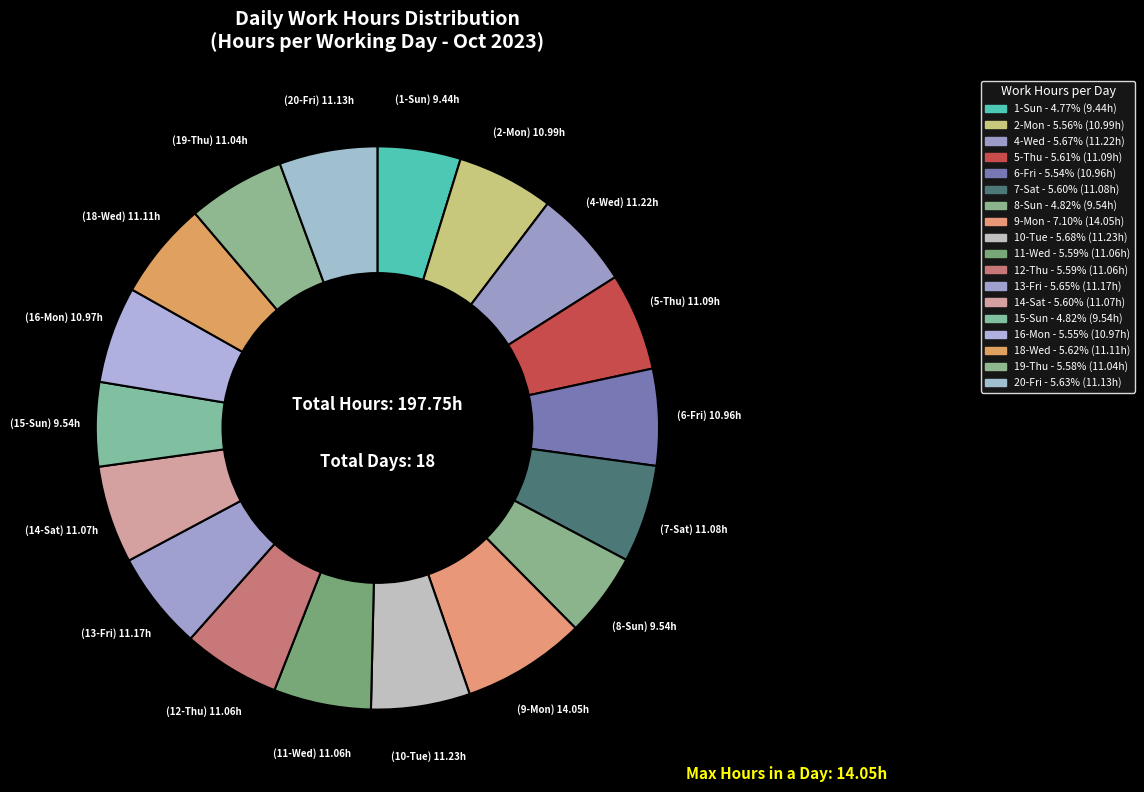

Combined, what portion of the pie is 15-Sun and 11-Wed?

10.4%